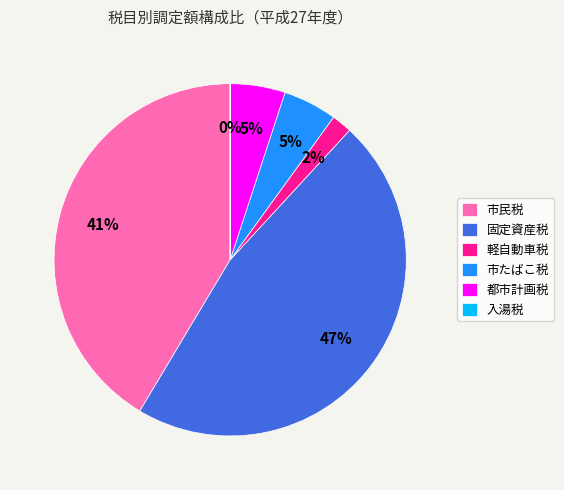

What is the largest slice in the pie chart?

固定資産税